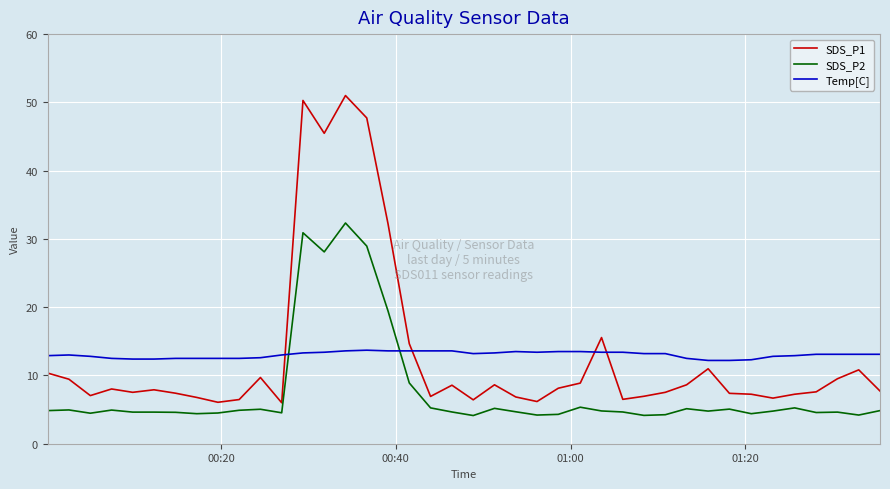

What is the difference between the maximum and minimum values in the SDS_P1 series?

45.0